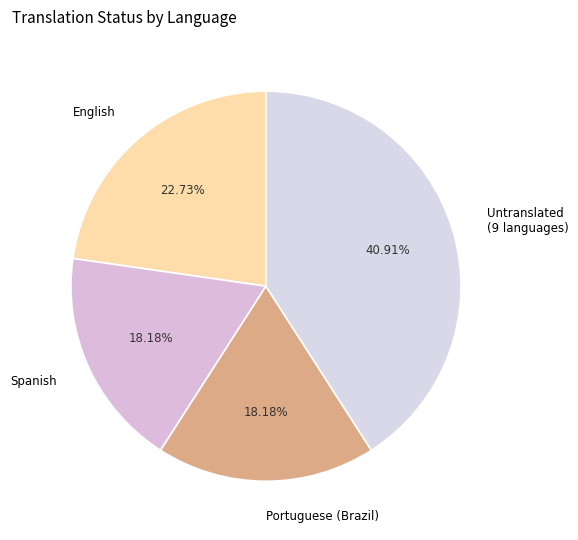

Between English and Portuguese (Brazil), which is larger?

English